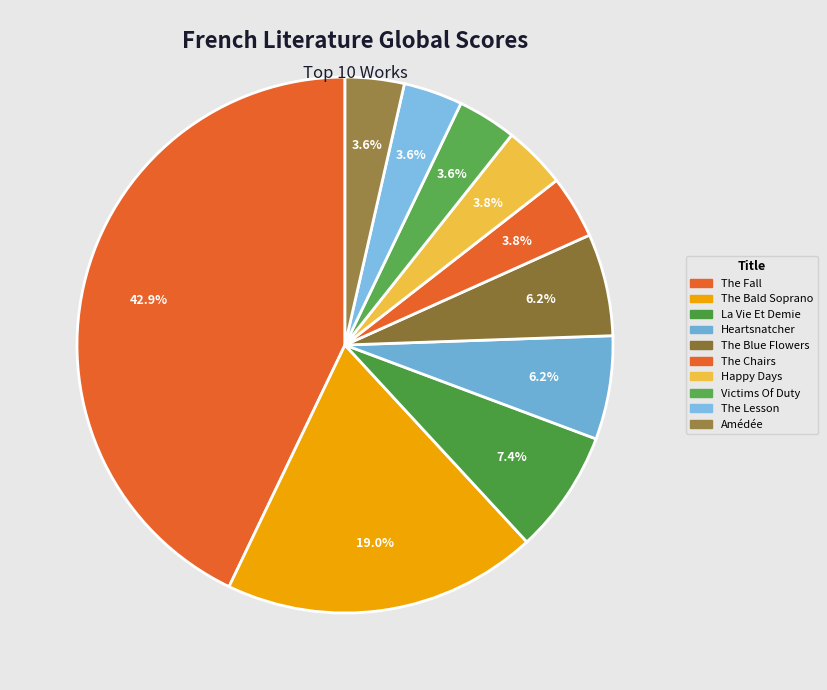

Count the number of slices in the pie.

10